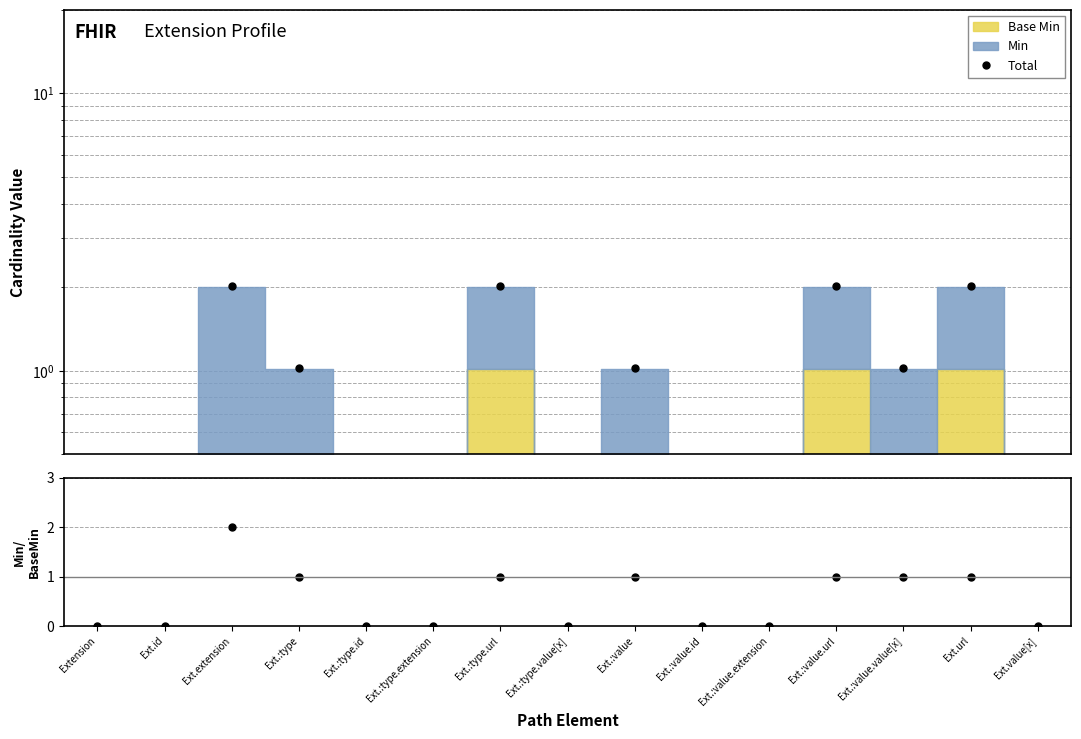

What is the maximum value shown in the chart?

2.0